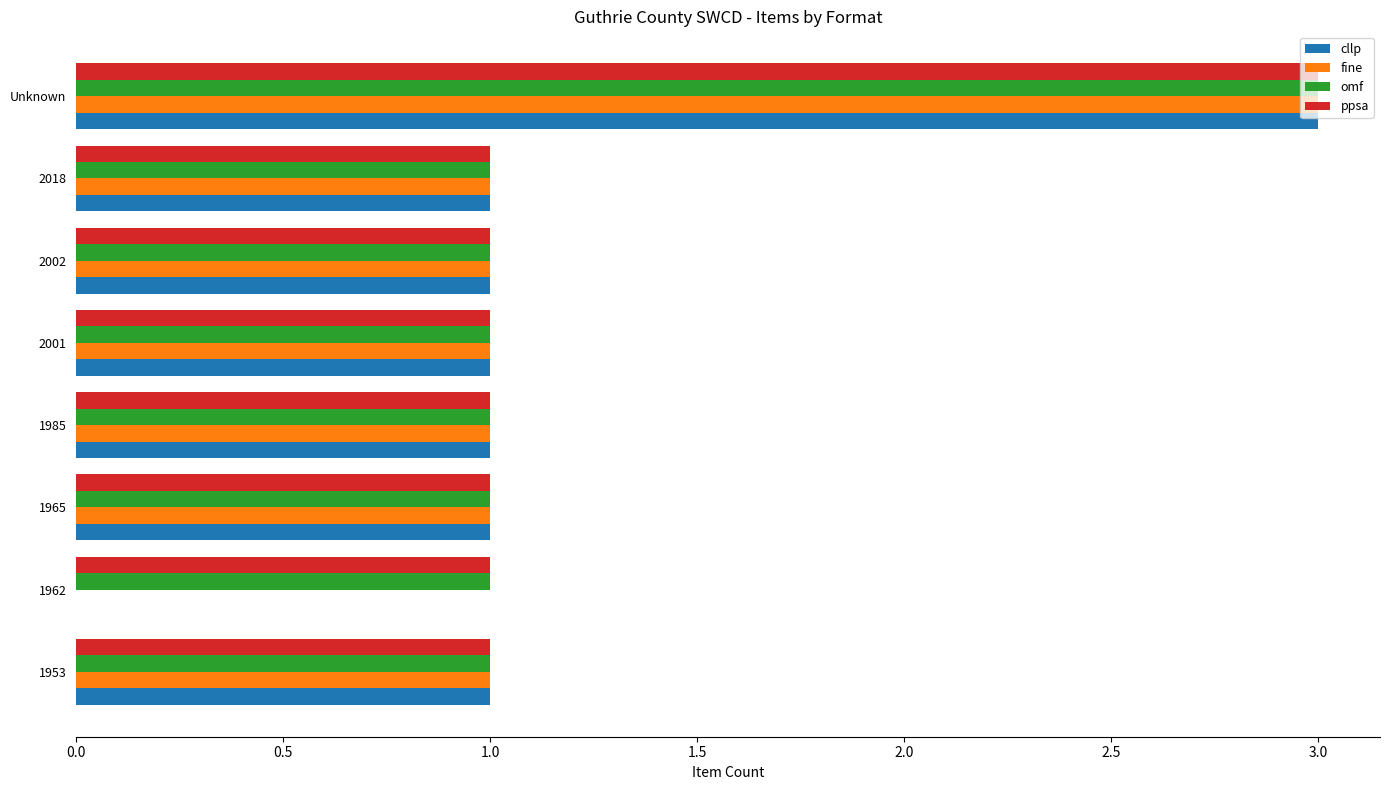

What is the total value across all series at 2002?

4